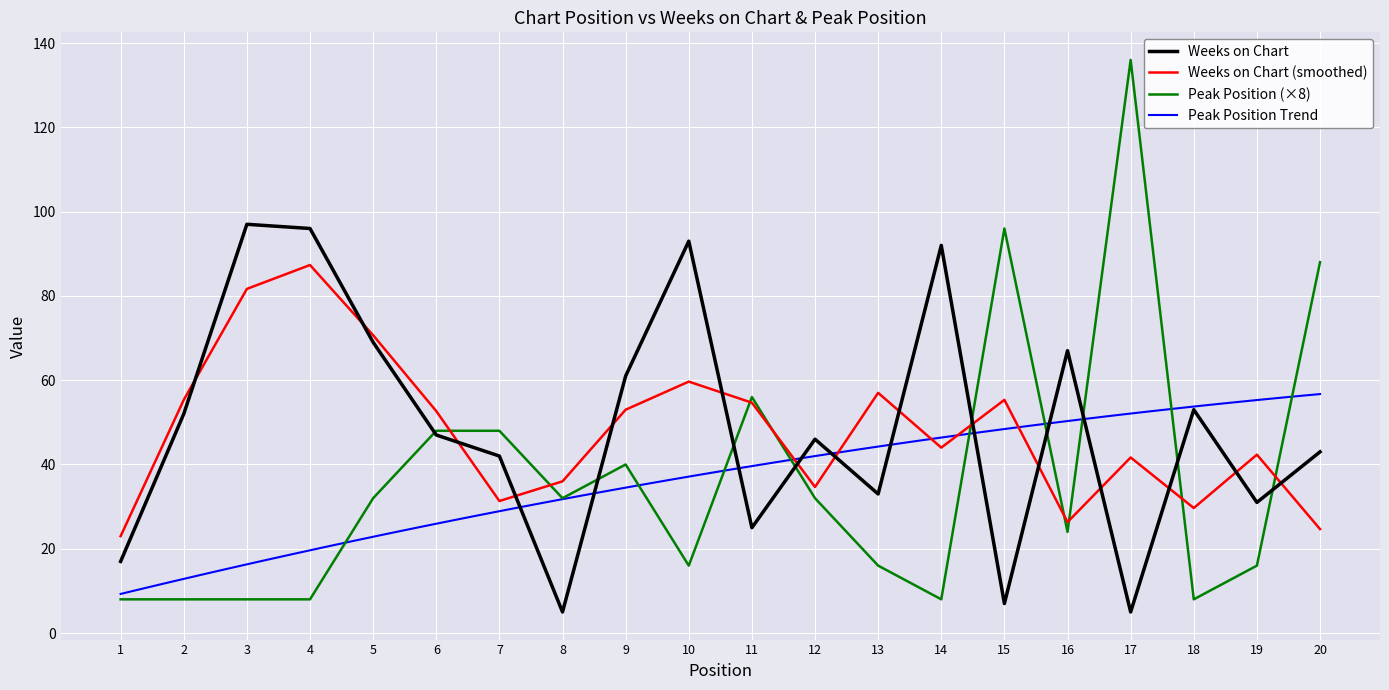

The value of Weeks on Chart at 5 is 69.0. True or false?

True